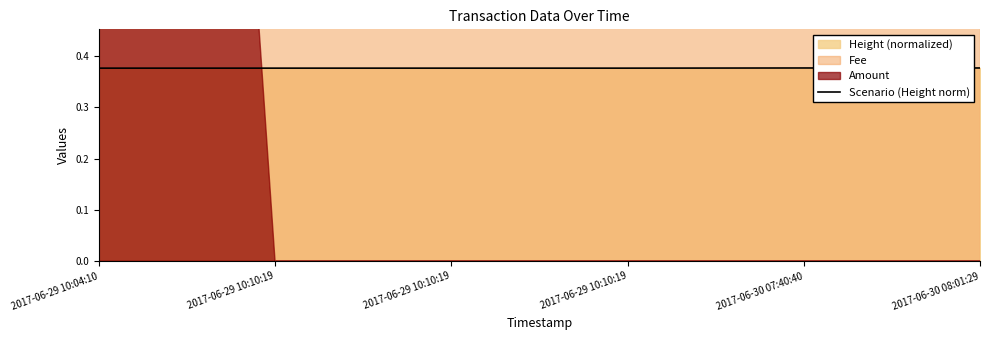

List the labels in order of value, largest first.

2017-06-30 08:01:29, 2017-06-30 07:40:40, 2017-06-29 10:10:19, 2017-06-29 10:10:19, 2017-06-29 10:10:19, 2017-06-29 10:04:10